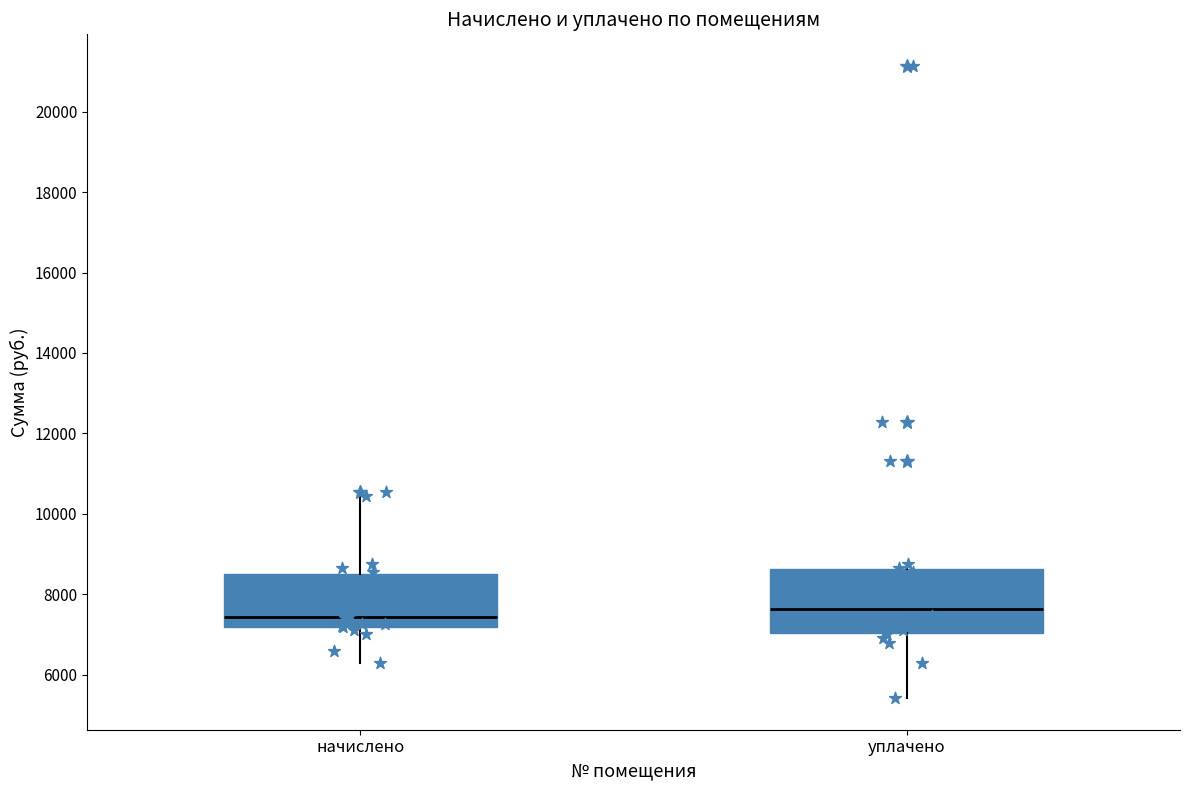

Where does the median line of the box for уплачено sit on the y-axis? The values are not printed on the chart, so give them approximately, as read against the axis.

7600